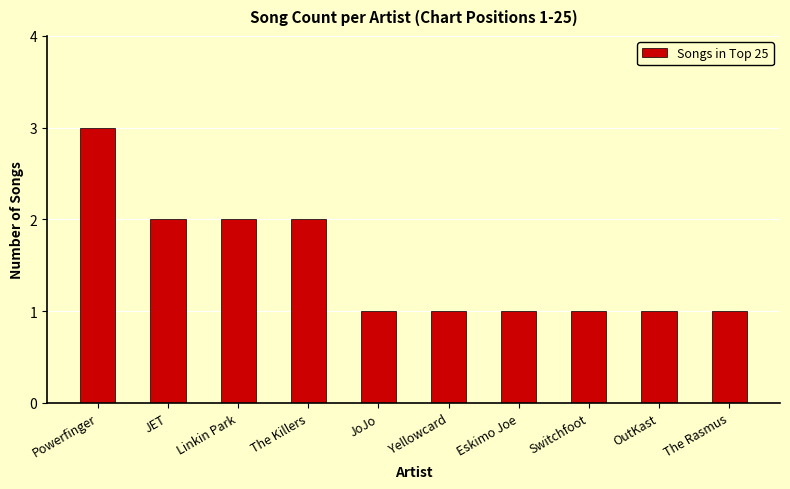

Reading left to right, list all the values displayed in this chart.

Powerfinger=3	JET=2	Linkin Park=2	The Killers=2	JoJo=1	Yellowcard=1	Eskimo Joe=1	Switchfoot=1	OutKast=1	The Rasmus=1